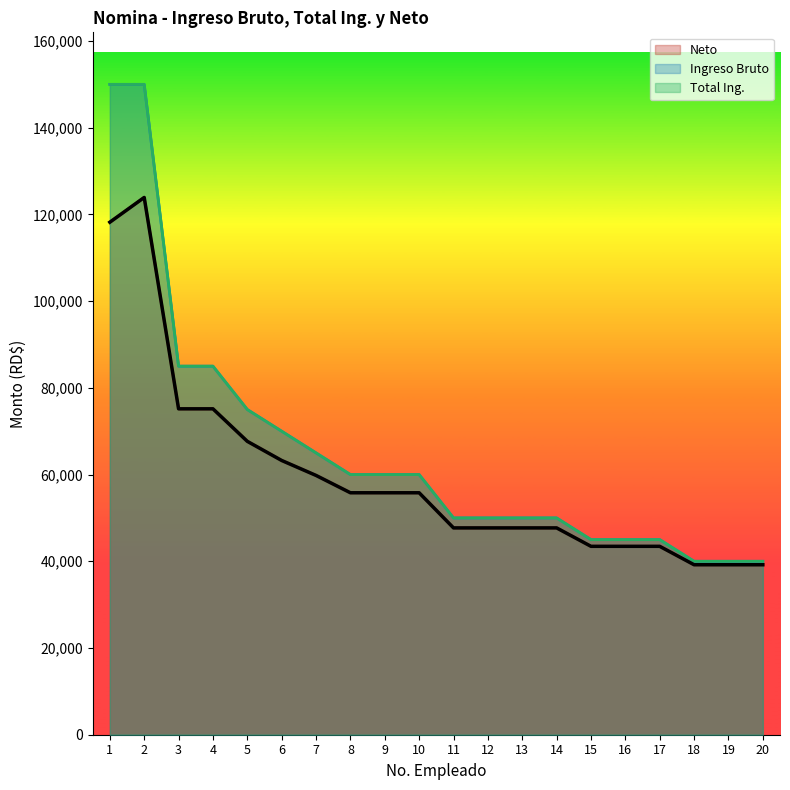

What is the value of the Total Ing. point at the 2nd from the left?

150000.0